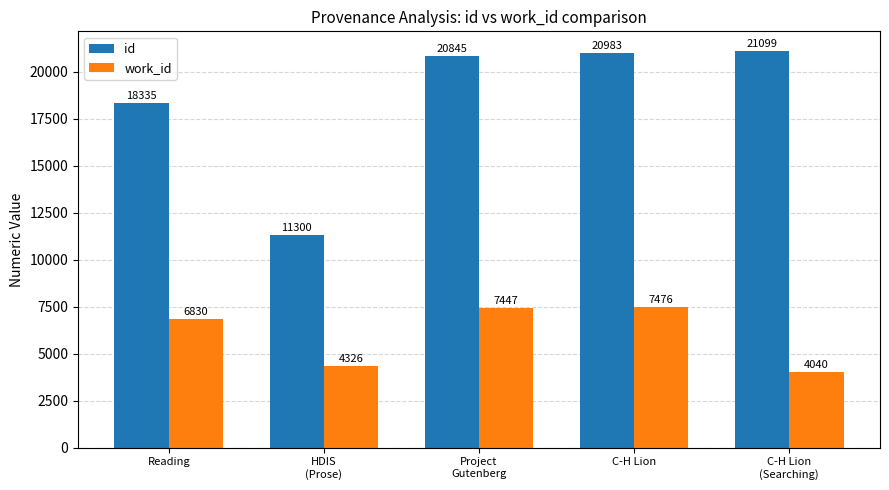

Between Project
Gutenberg and C-H Lion
(Searching), which series saw the biggest shift?

work_id